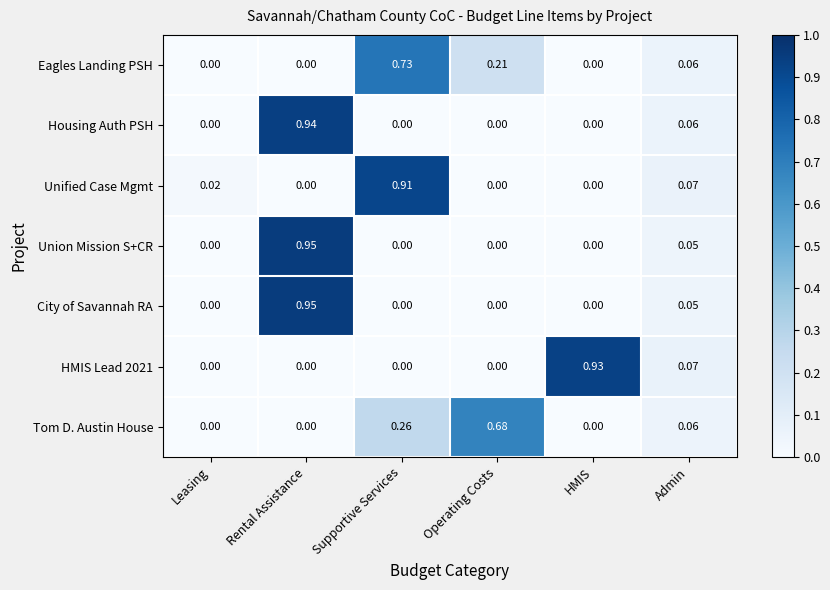

At which category does the chart reach its peak across all series?

Rental Assistance